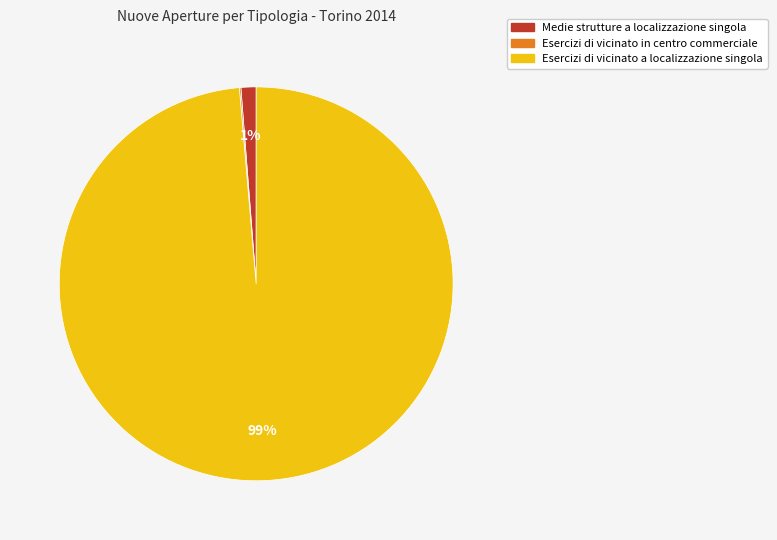

To the nearest percent, what is the average slice percentage?

33%